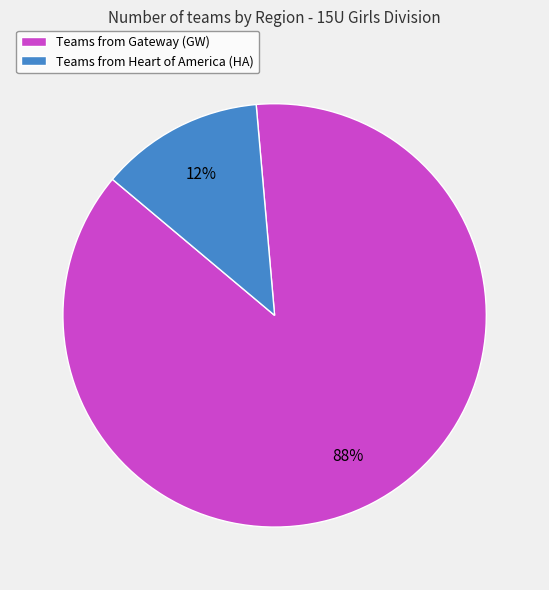

To the nearest percent, what is the combined percentage of Teams from Gateway (GW) and Teams from Heart of America (HA)?

100%